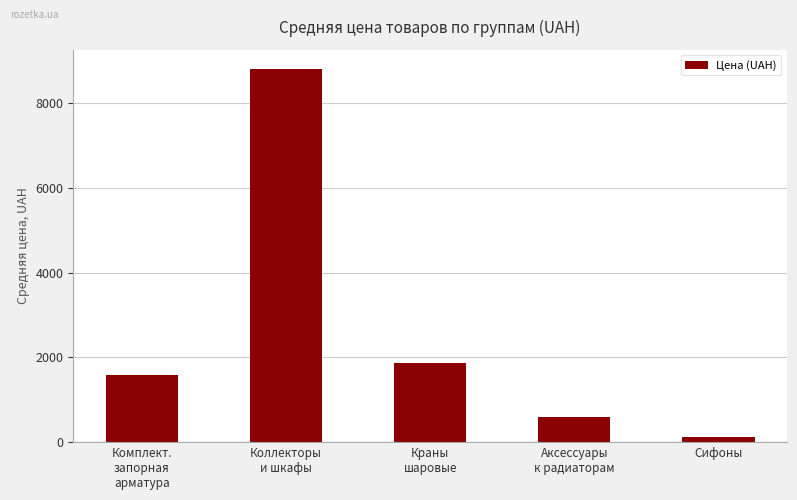

What is the maximum value shown in the chart?

8825.0